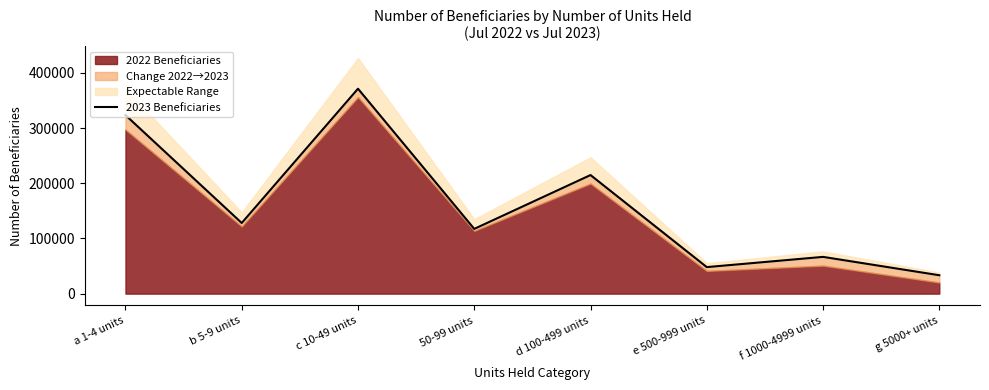

Where is the first local maximum?

c 10-49 units